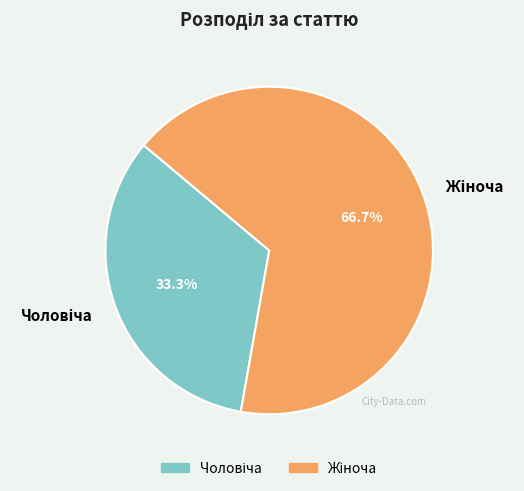

How many segments does this pie chart have?

2